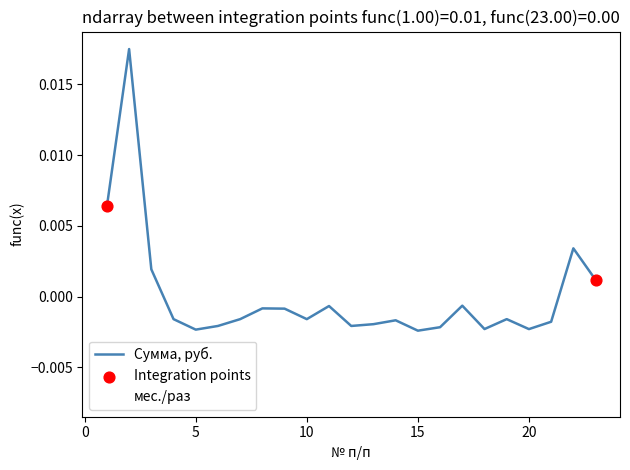

Which series has the widest spread of values?

Сумма, руб.